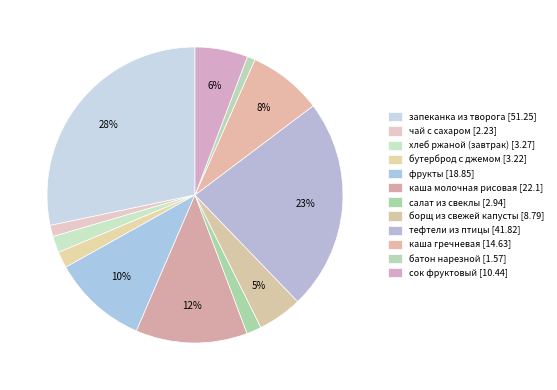

To the nearest percent, what is the average slice percentage?

8%